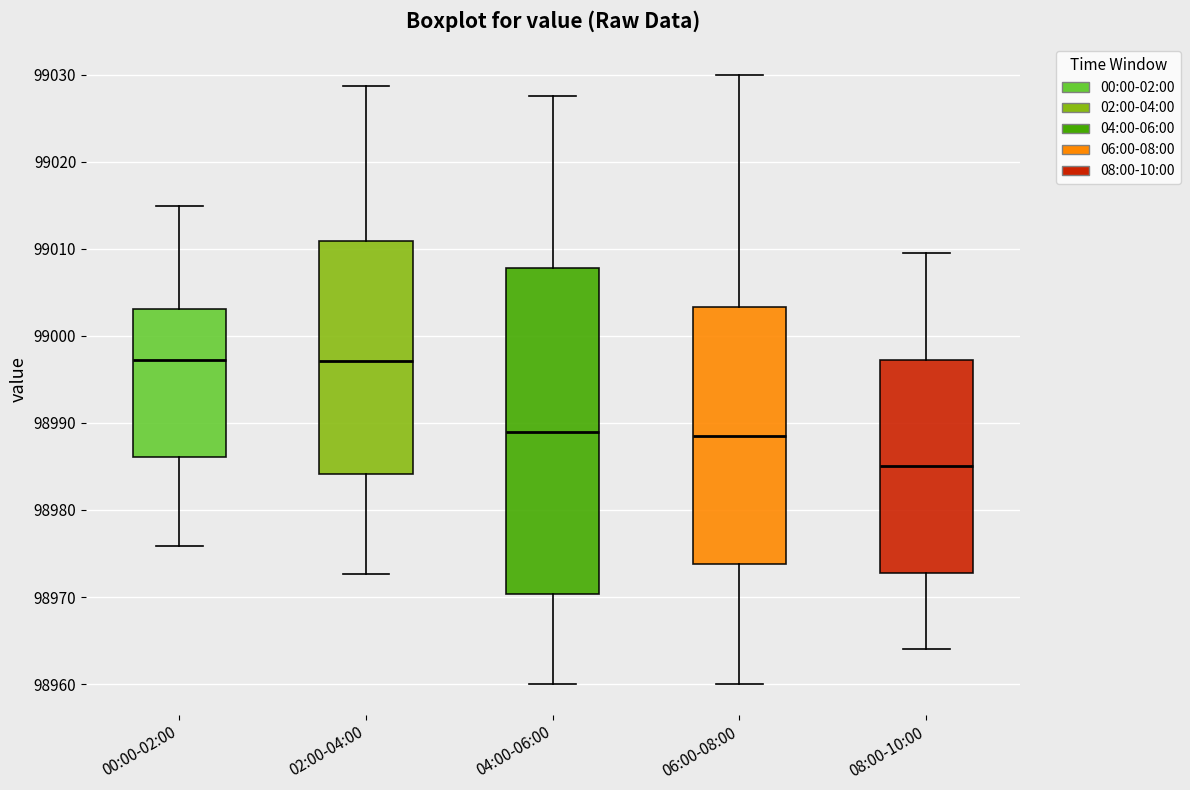

Which box is the tallest, from its lower edge to its upper edge?

04:00-06:00